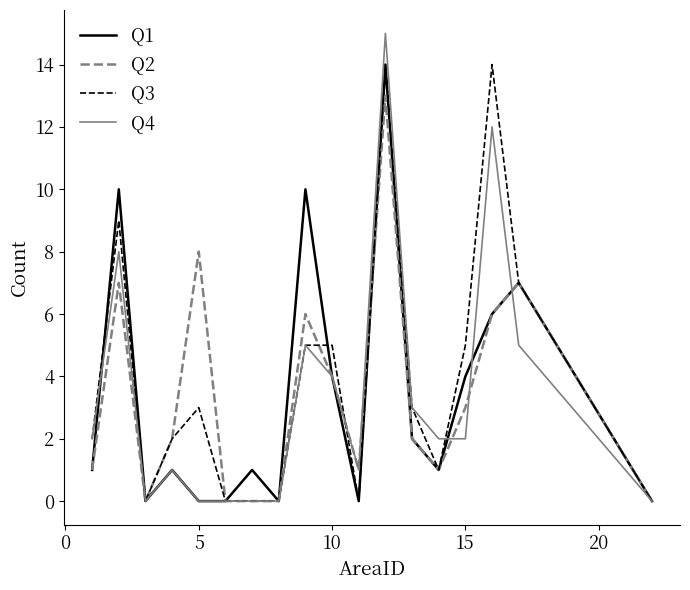

Count the number of data series in this chart.

4